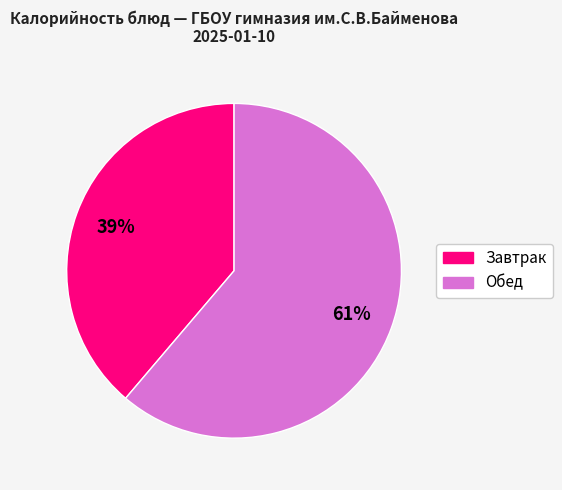

Is there any slice that represents more than half of the pie?

Yes